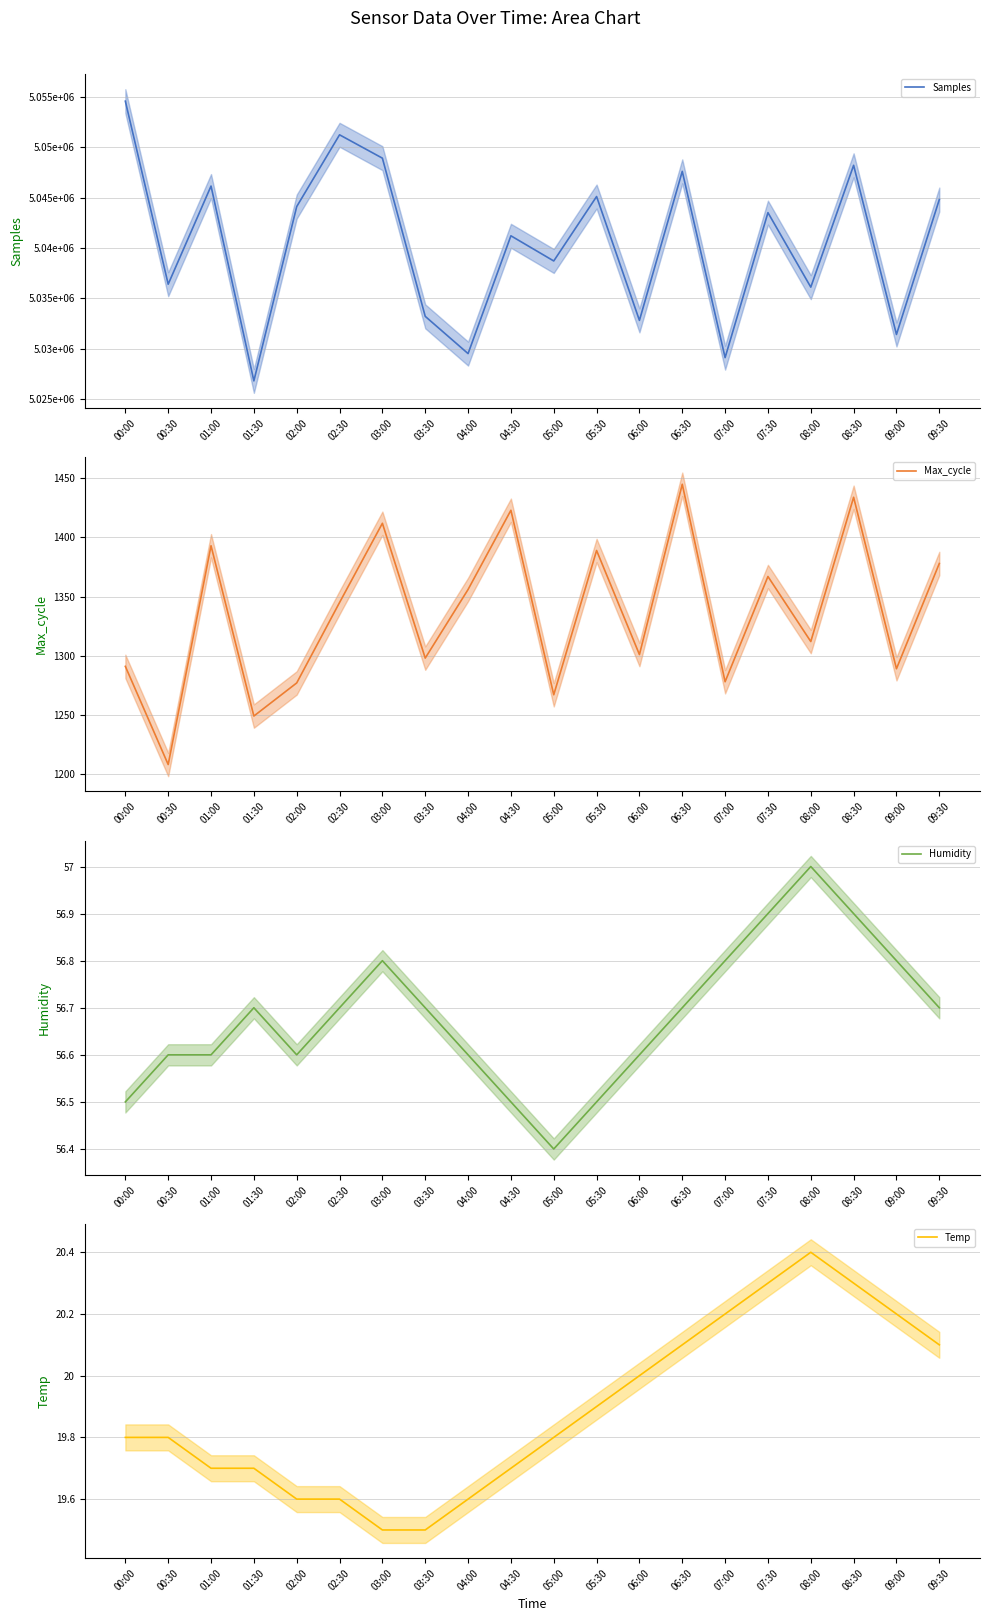

What is the label of the 14th point from the left?

06:30